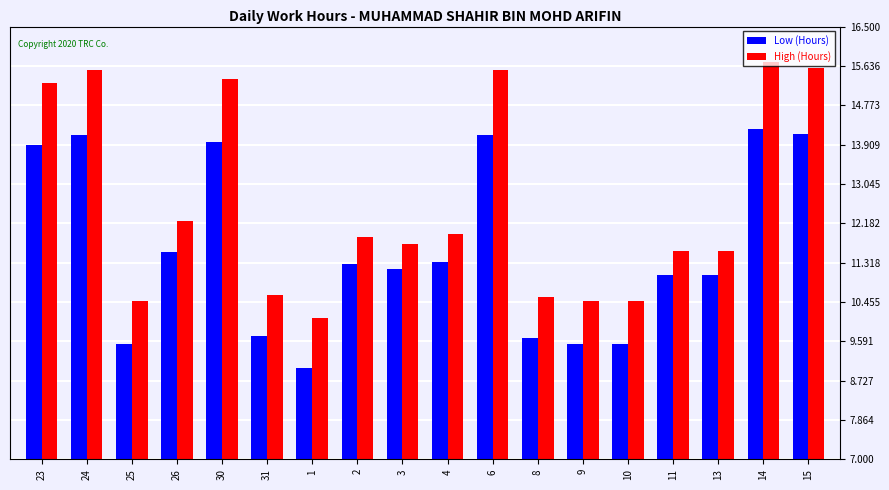

What is the minimum value for Low (Hours)?

9.0